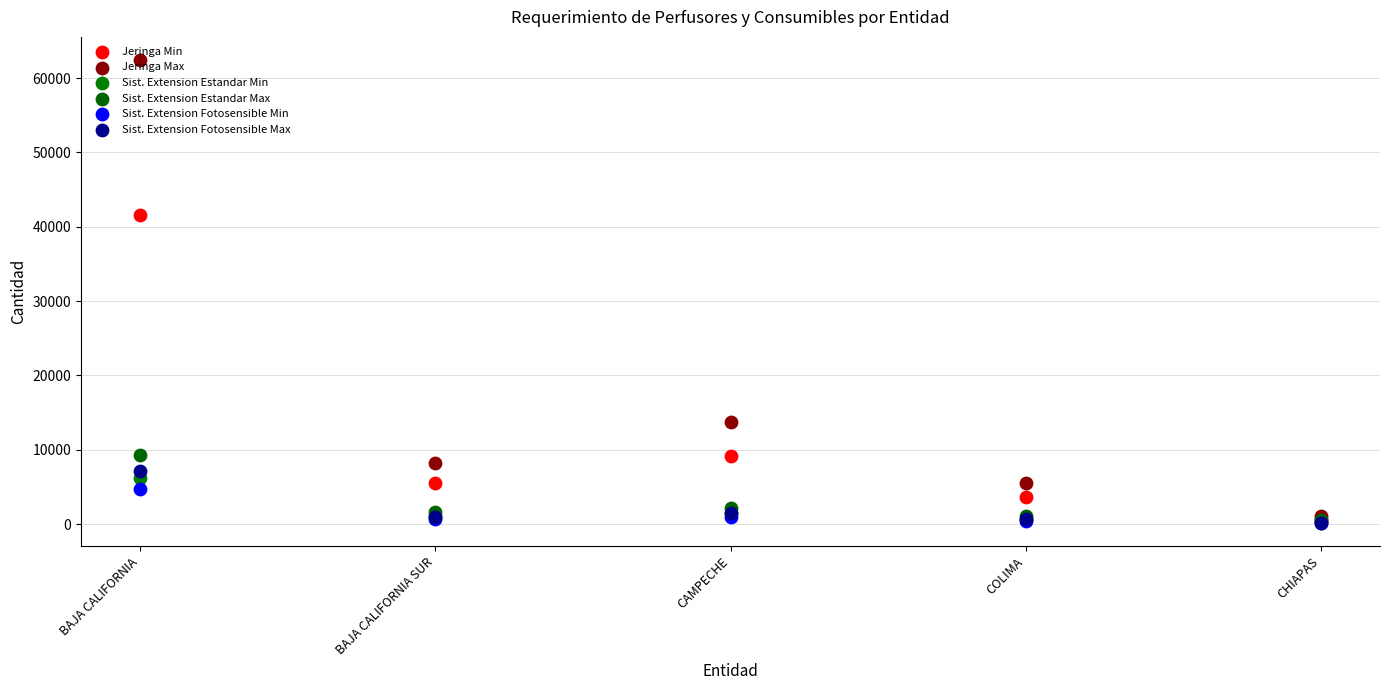

At how many categories does at least one series exceed 46020?

1